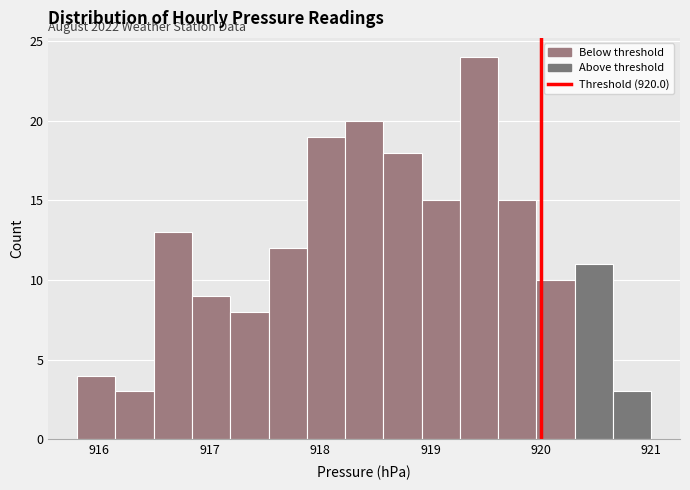

Read against the x-axis, roughly where is the centre of the tallest bar?

919.4